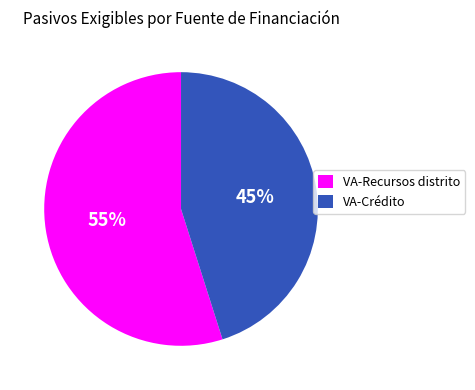

Combined, do VA-Recursos distrito and VA-Crédito account for over 50%?

Yes